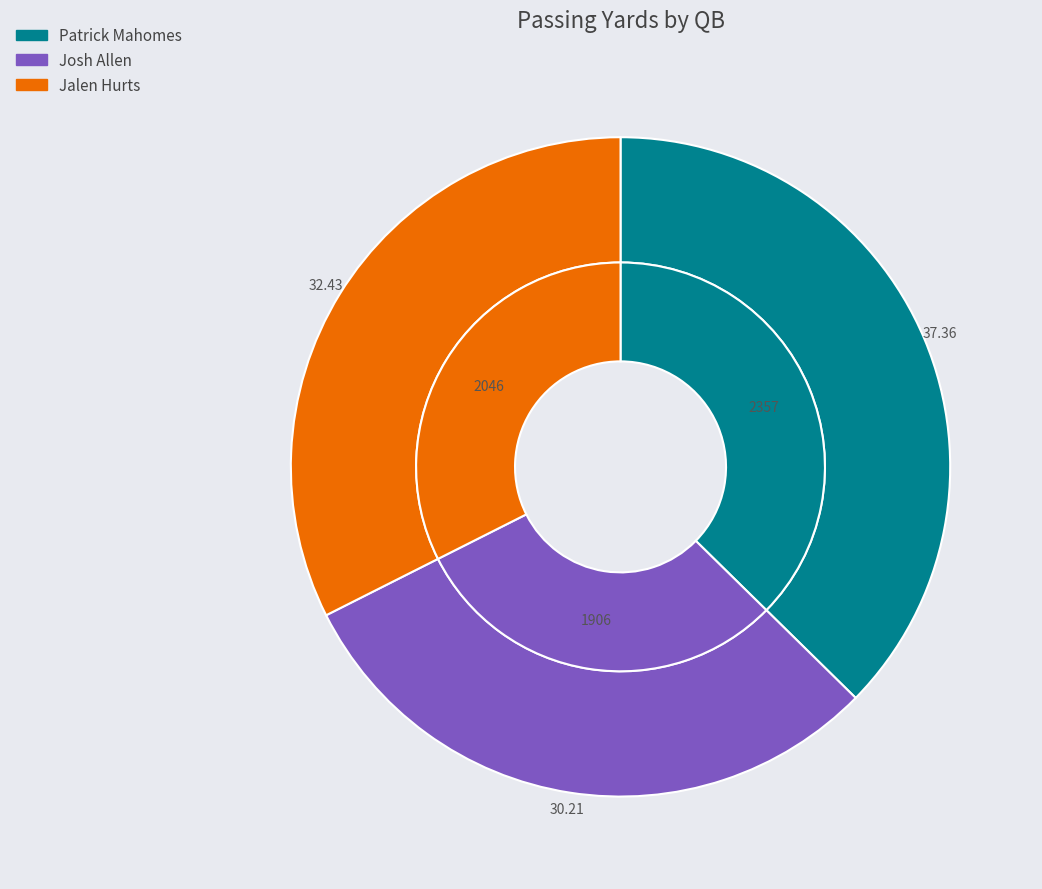

Count the number of slices in the pie.

3